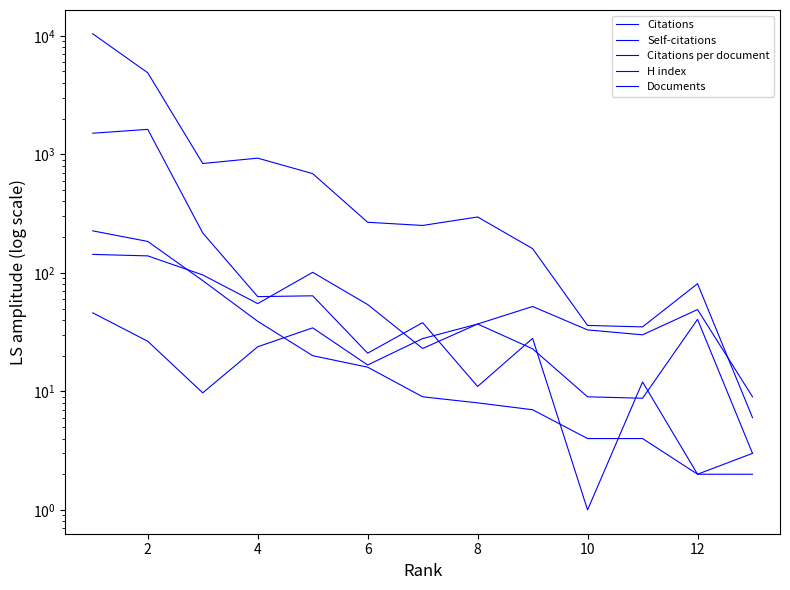

The value of Documents at 4 is 57.8. True or false?

False